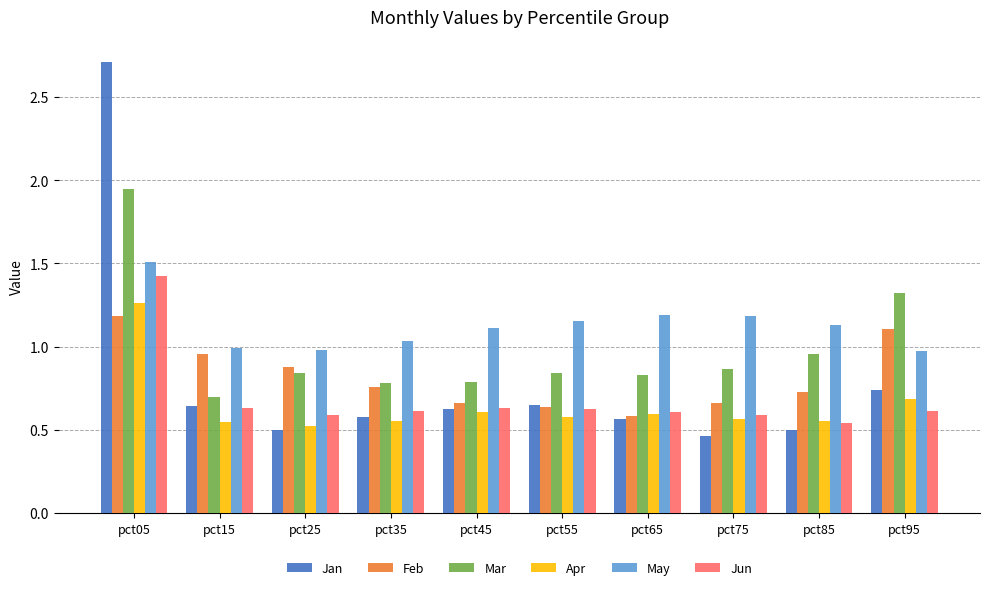

True or false: Jan has a value of 1.0 at pct15.

False